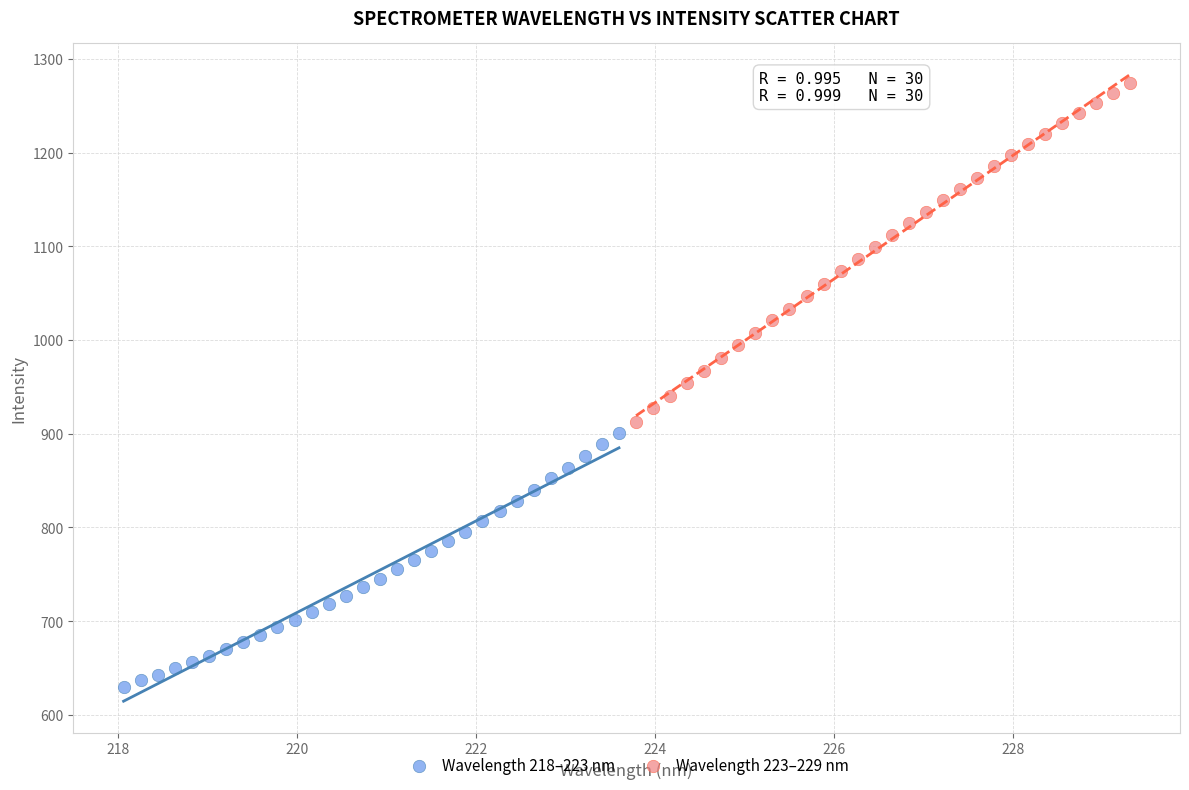

Which series contains the lowest Y value?

Wavelength 218–223 nm